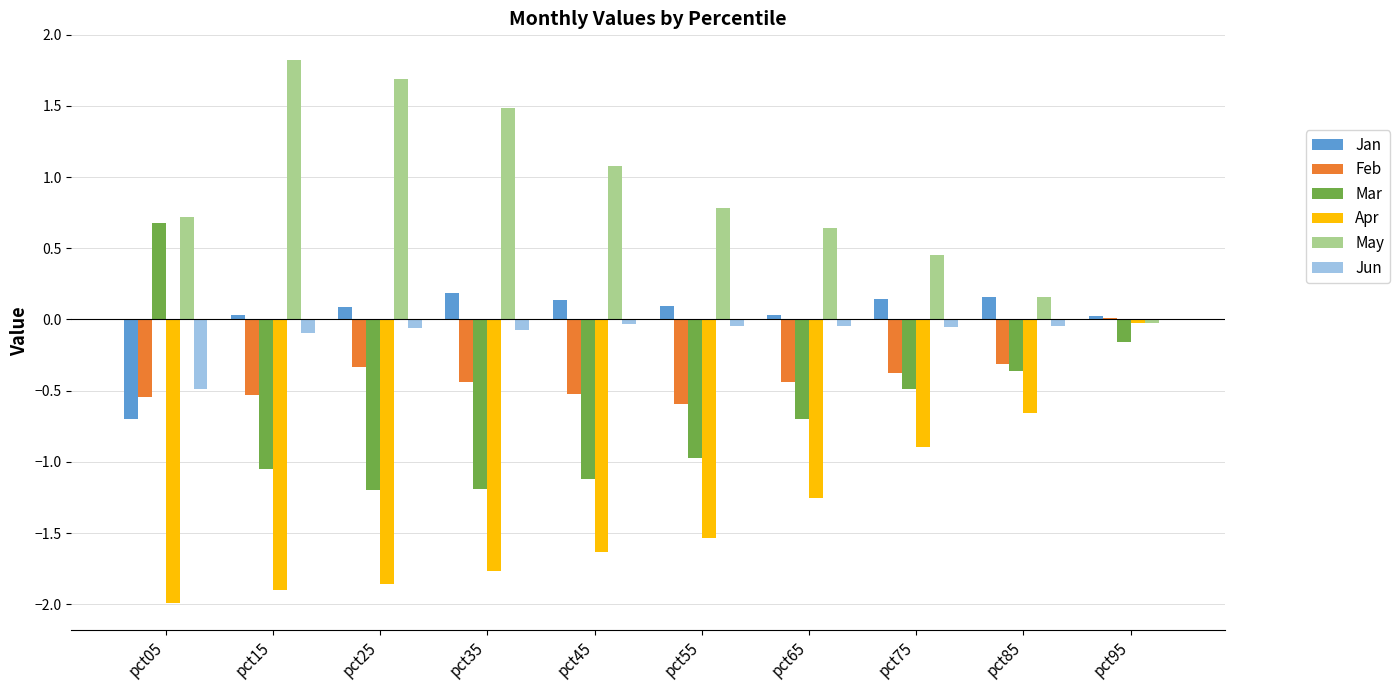

At which label is Apr closest to -1?

pct75